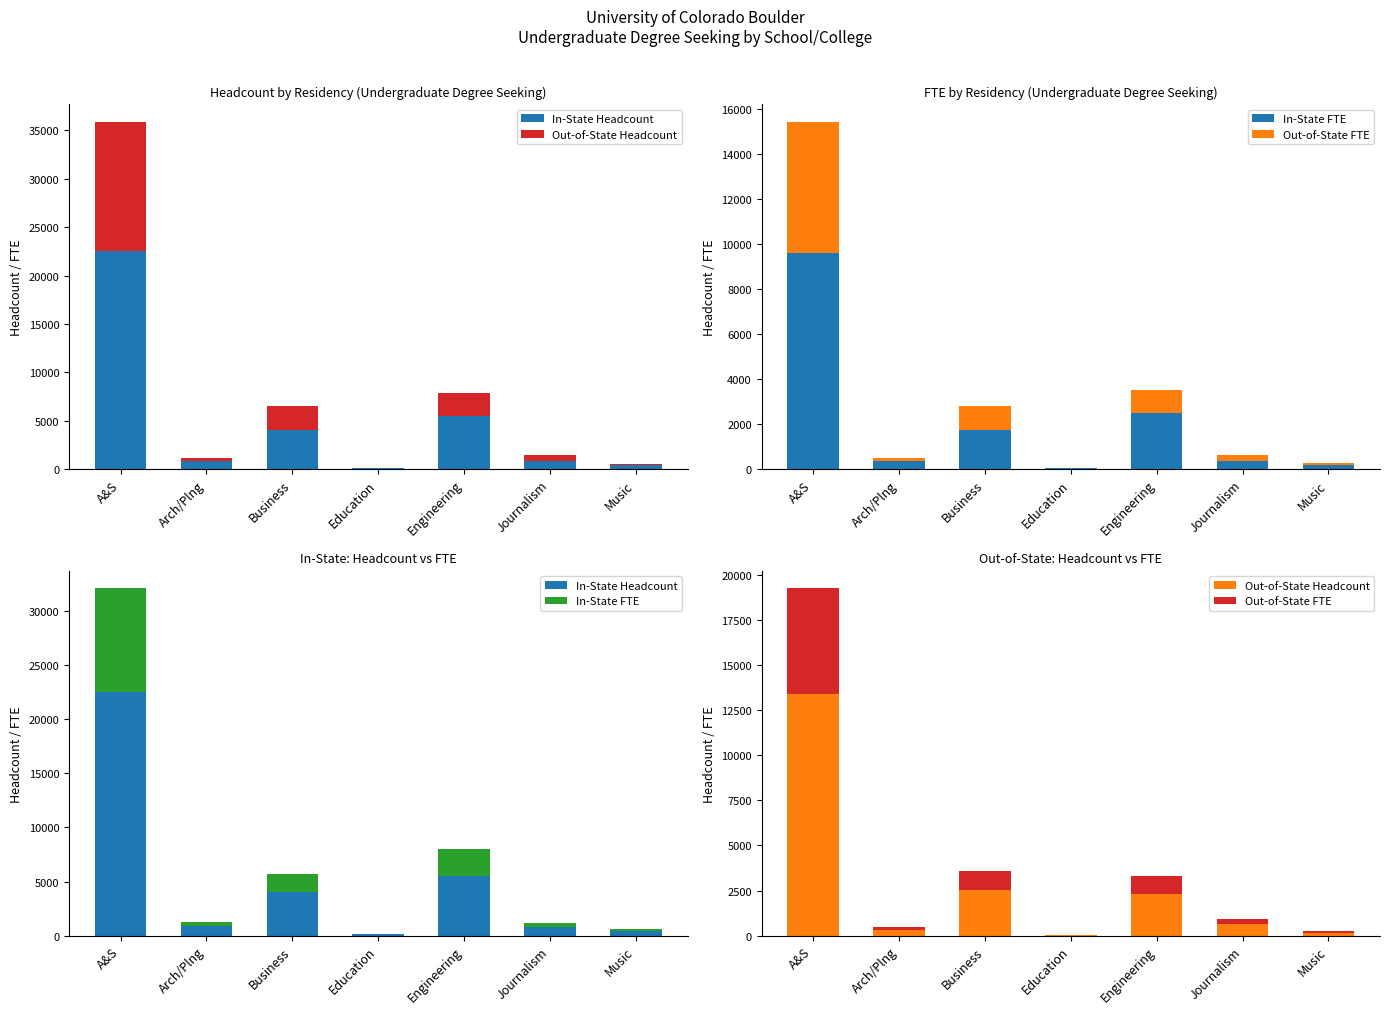

Between Music and Journalism, which is larger?

Journalism